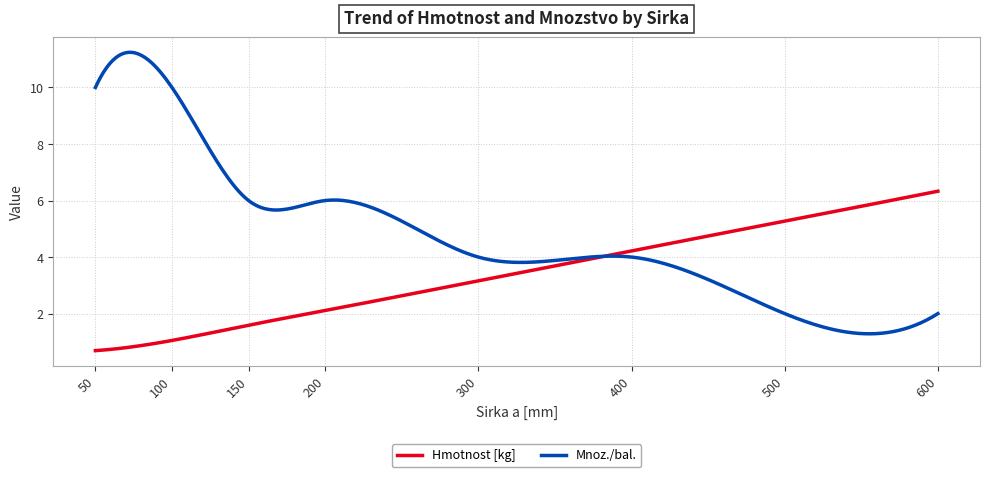

What is the maximum value for Hmotnost [kg]?

6.3